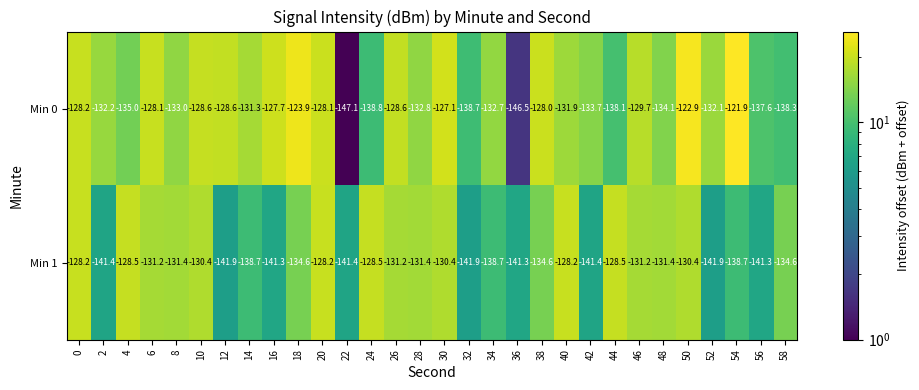

Between 30 and 58, which series saw the biggest shift?

Min 0